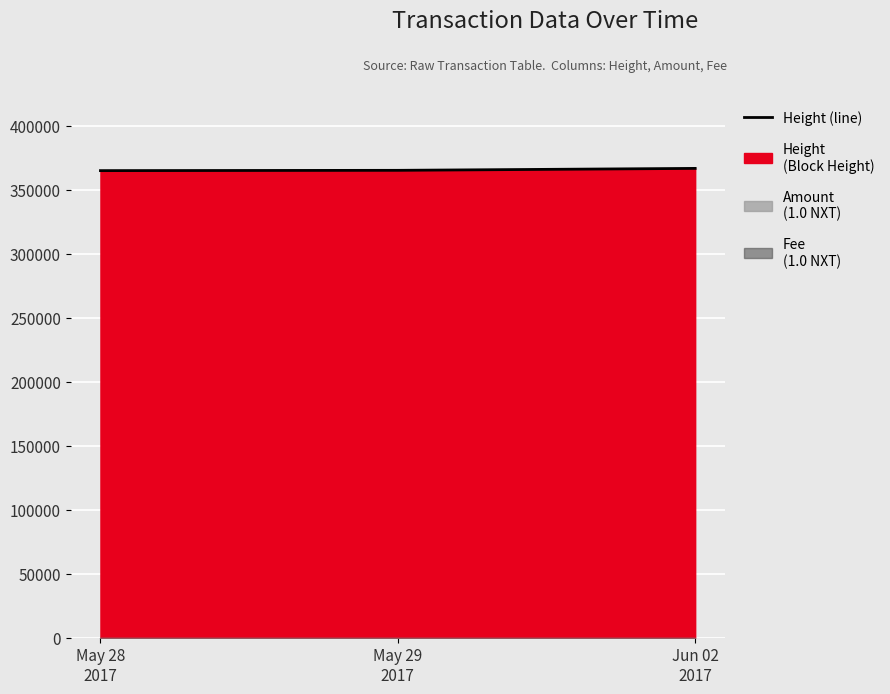

What is the label of the 2nd point from the left?

May 29
2017